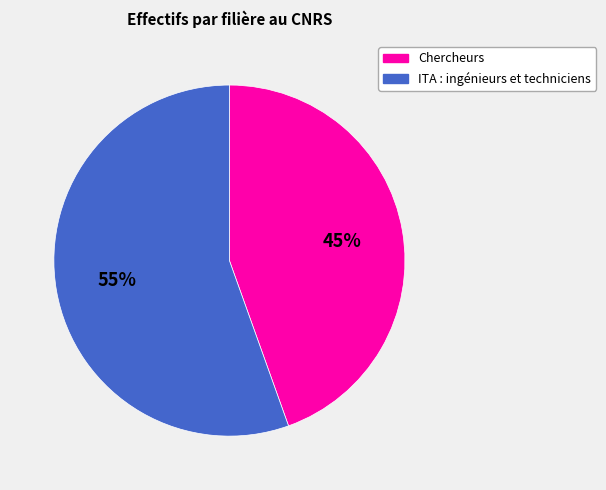

Approximately how many times larger is the value at Chercheurs compared to ITA : ingénieurs et techniciens?

0.8